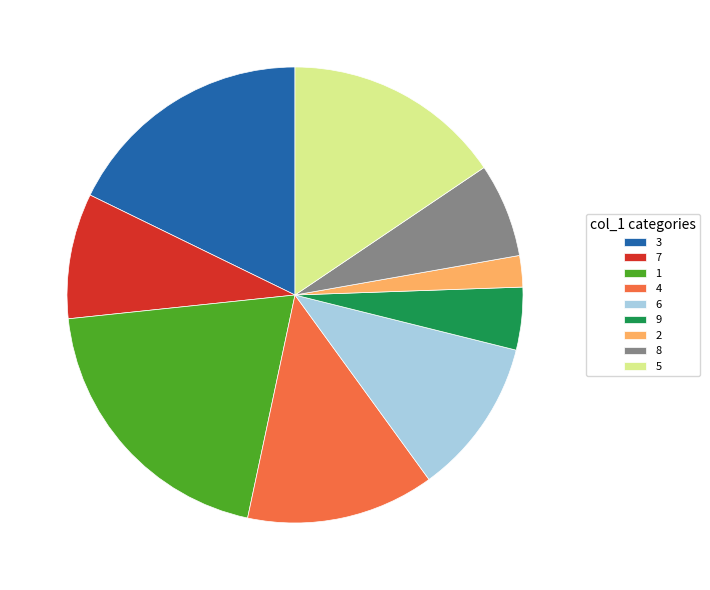

Count the number of slices in the pie.

9